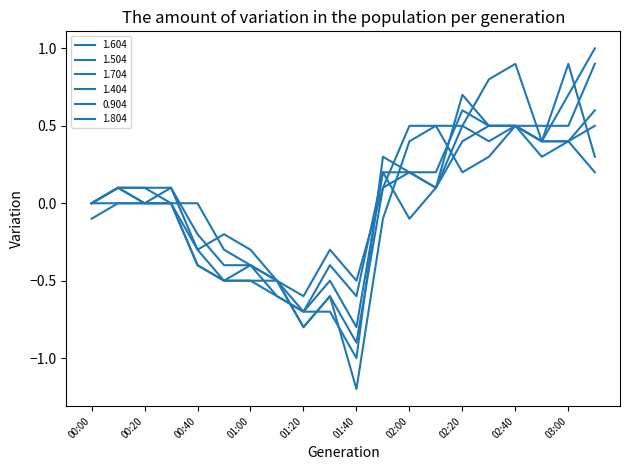

Does the chart have visible grid lines?

No